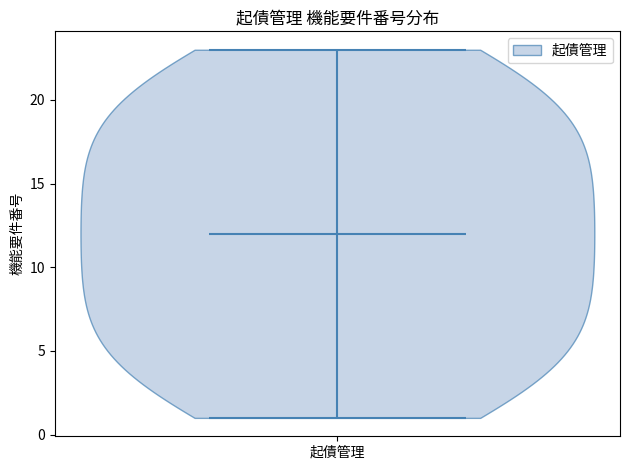

What is the lowest point the violin for 起債管理 reaches on the y-axis? The values are not printed on the chart, so give them approximately, as read against the axis.

1